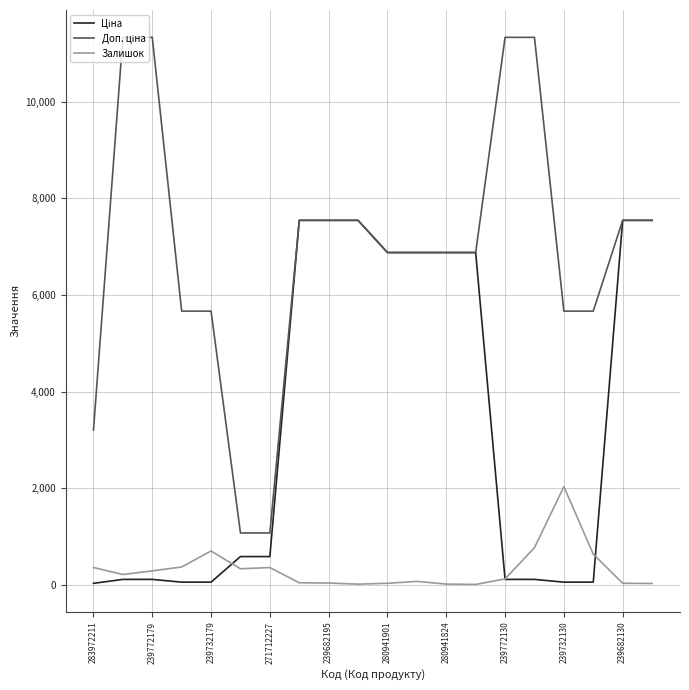

What is the total value across all series at 271712227?

2019.4